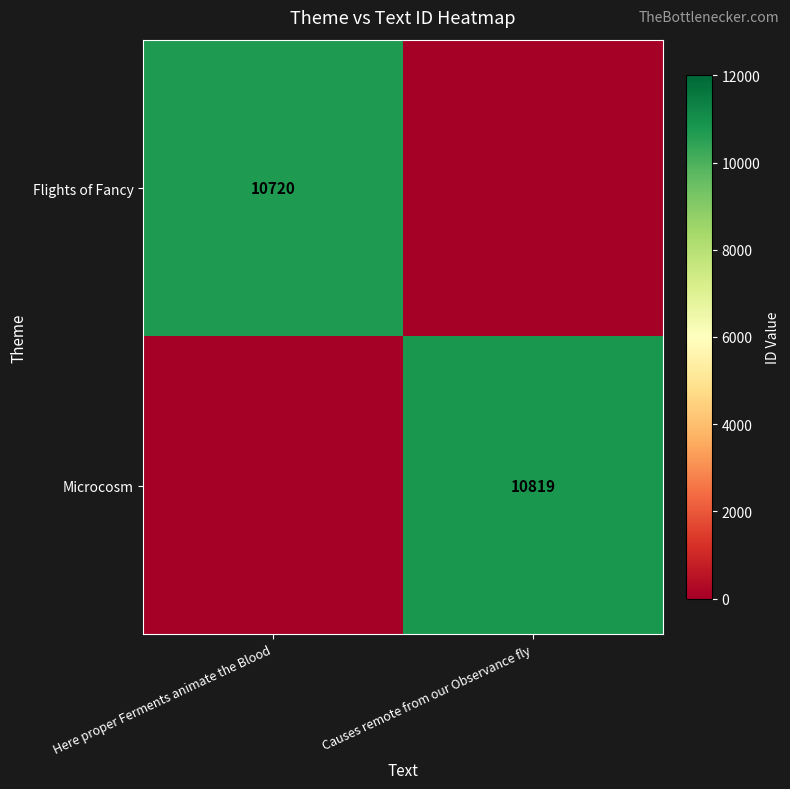

The Flights of Fancy series shows 17344 at Here proper Ferments animate the Blood. True or false?

False